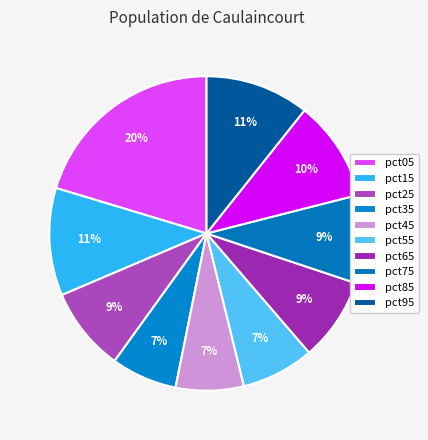

How many slices are in this pie chart?

10